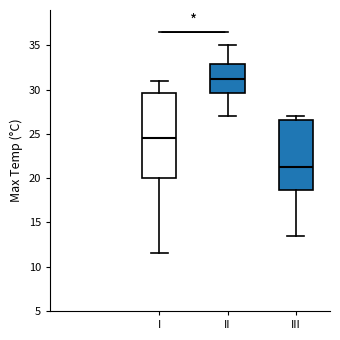

Reading left to right, read every box against the y-axis: the position of its median line, the range the box covers, and the ends of its whiskers. The values are not printed on the chart, so give them approximately, as read against the axis.

I: median 24.5, box 20.0 to 29.5, whiskers 11.5 to 31.0
II: median 31.5, box 29.5 to 33.0, whiskers 27.0 to 35.0
III: median 21.5, box 18.5 to 26.5, whiskers 13.5 to 27.0